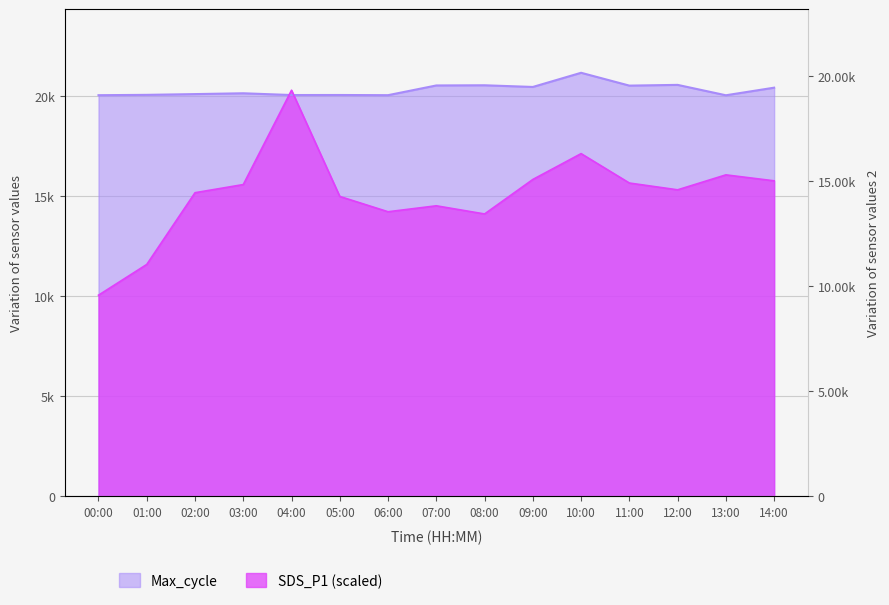

Between 13:00 and 14:00, which is larger?

13:00